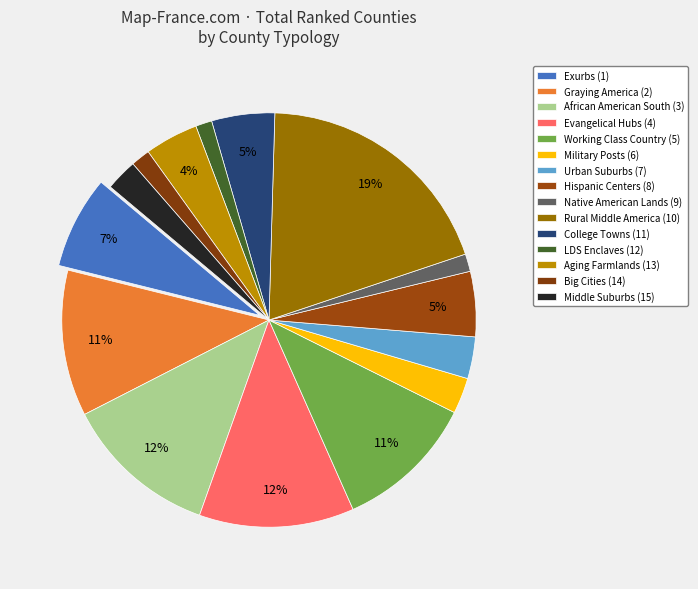

Is there any slice that represents more than half of the pie?

No